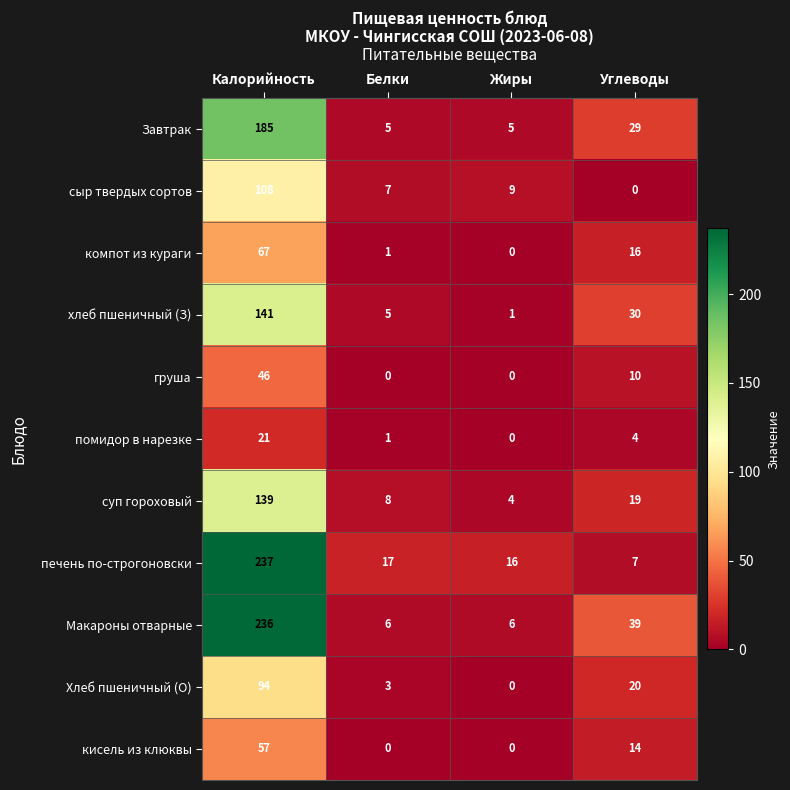

Count the number of data series in this chart.

11